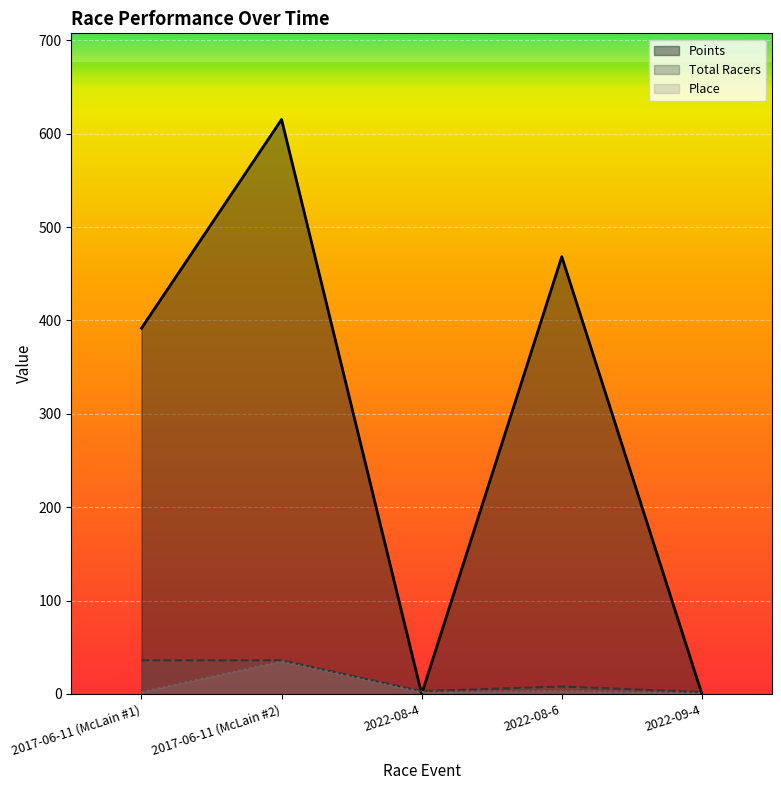

What is the sum of the Total Racers values at 2022-09-4 and 2022-08-4?

5.0